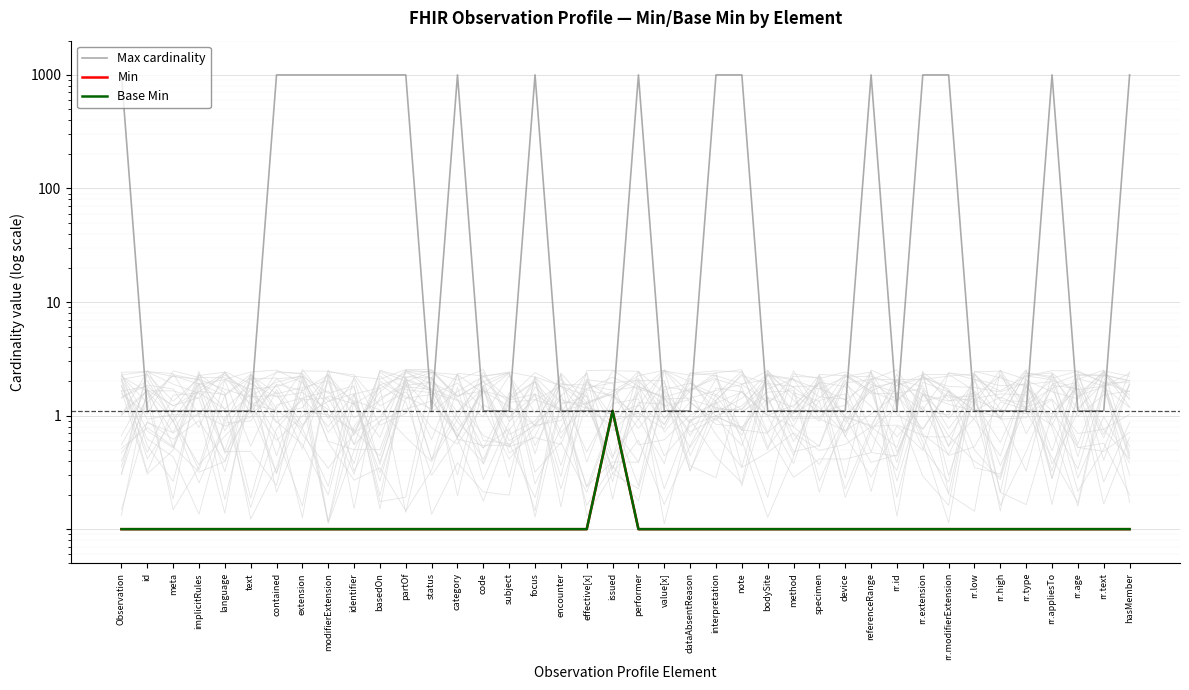

Which has a higher value, category or referenceRange?

category